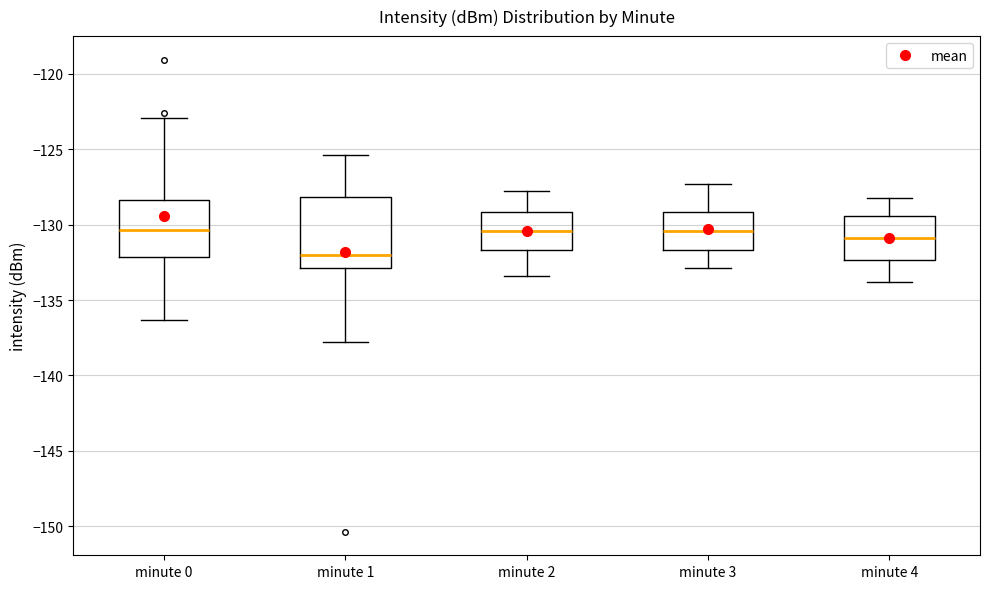

Which box's median line is the lowest?

minute 1